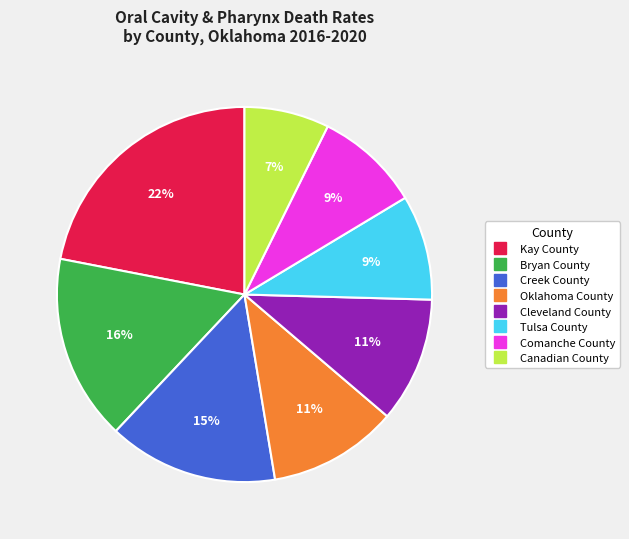

Is the sum of Canadian County and Tulsa County greater than half?

No